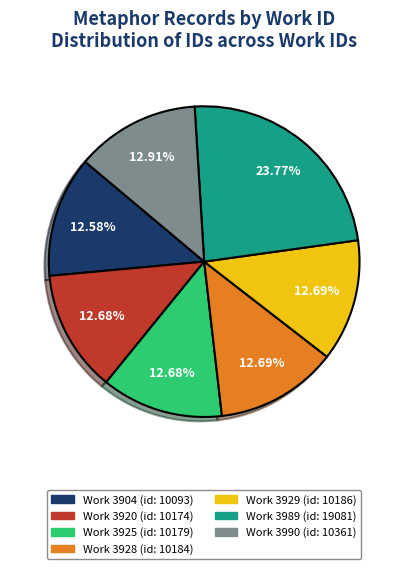

Does any single category account for the majority?

No